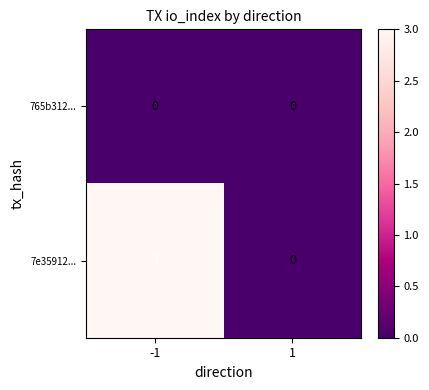

Is it true that 7e35912... equals 1 at -1?

False